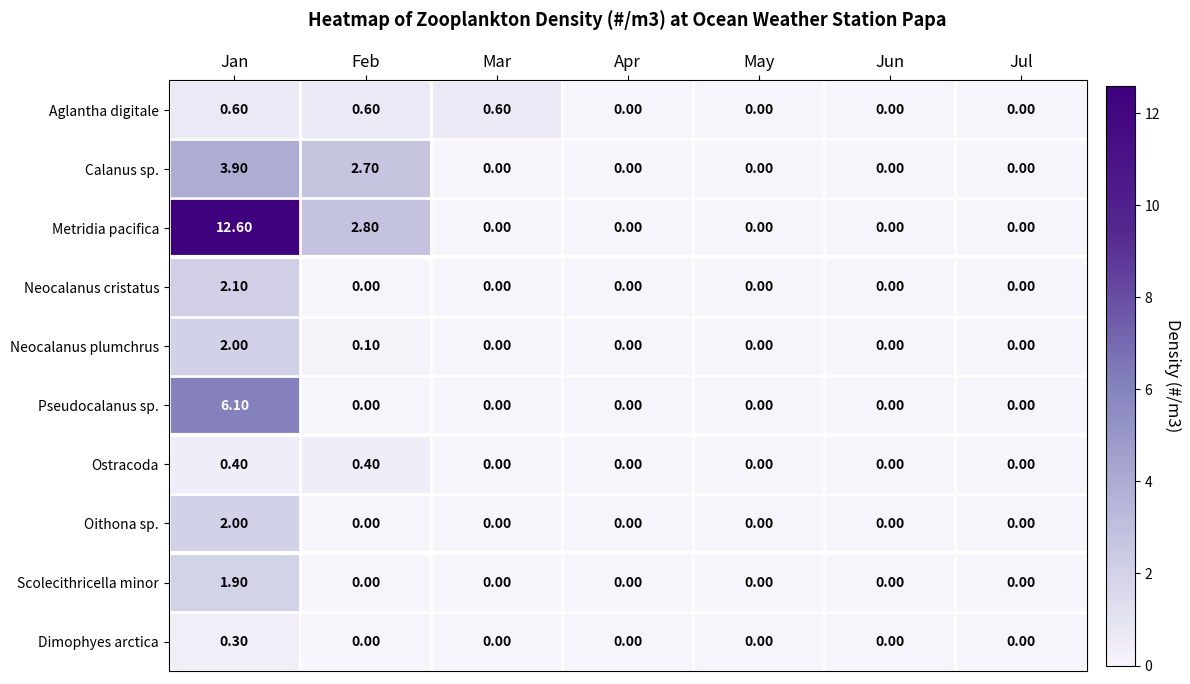

What is the average value of the Scolecithricella minor series?

0.3